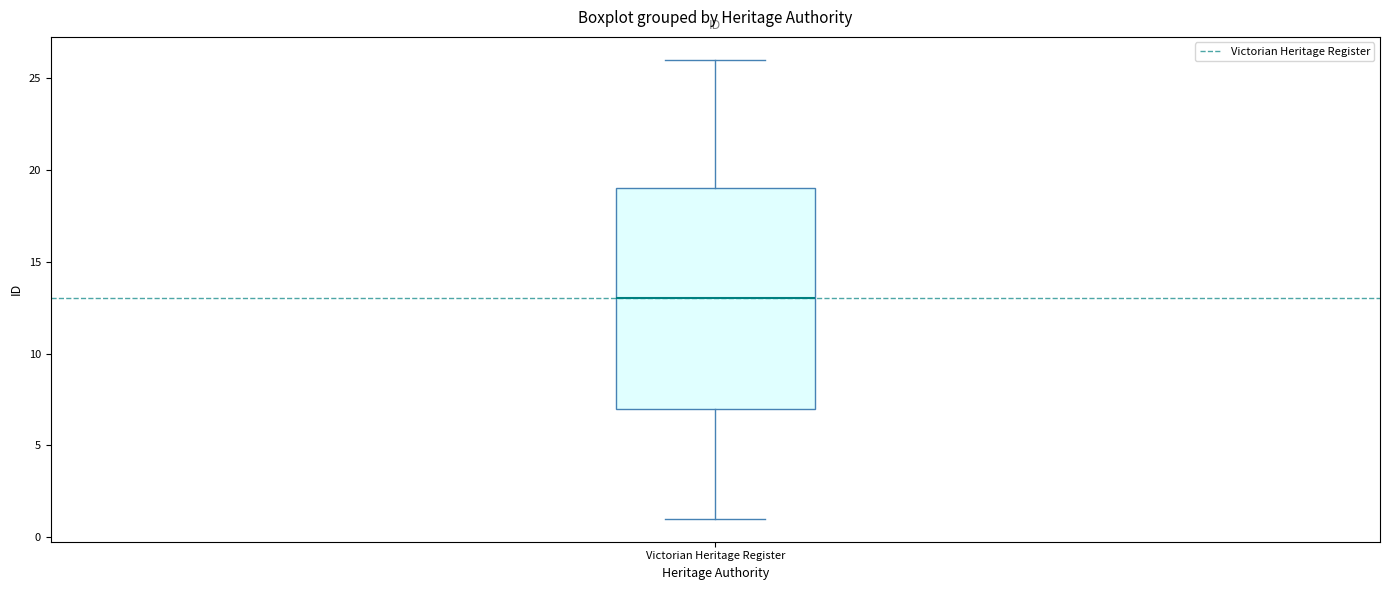

Transcribe this box plot: give where the median line is, the range the box spans, and where the two whiskers end, as read against the y-axis. The values are not printed on the chart, so give them approximately, as read against the axis.

median 13, box 7 to 19, whiskers 1 to 26